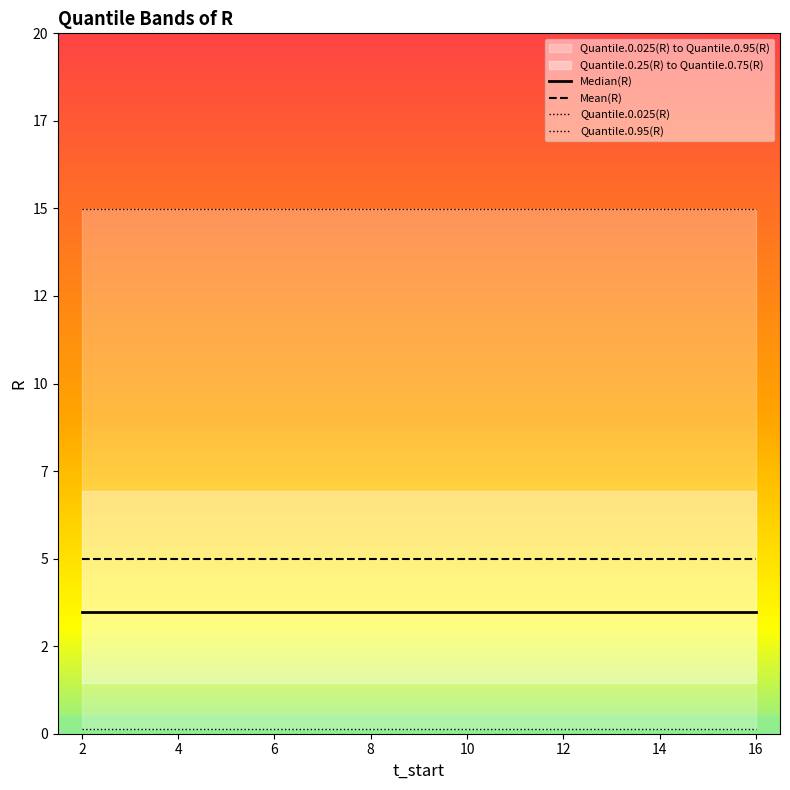

Read the Quantile.0.025(R) value at 16.

0.1